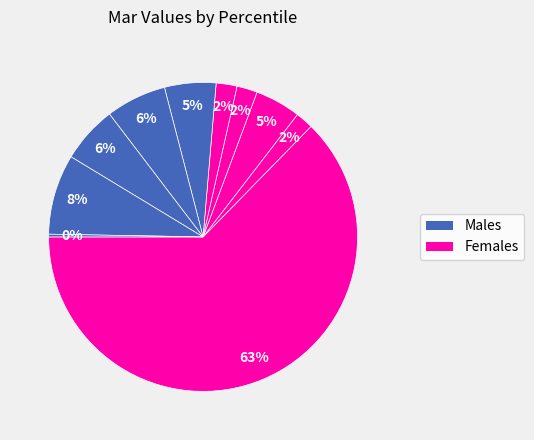

To the nearest percent, what is the average slice percentage?

10%